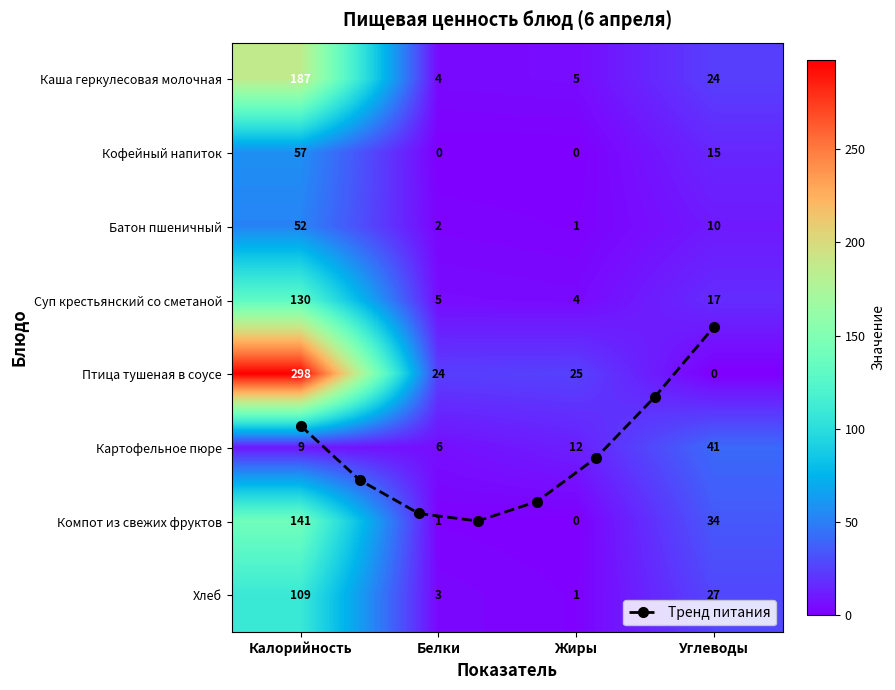

What is the difference between the maximum and minimum values in the Каша геркулесовая молочная series?

183